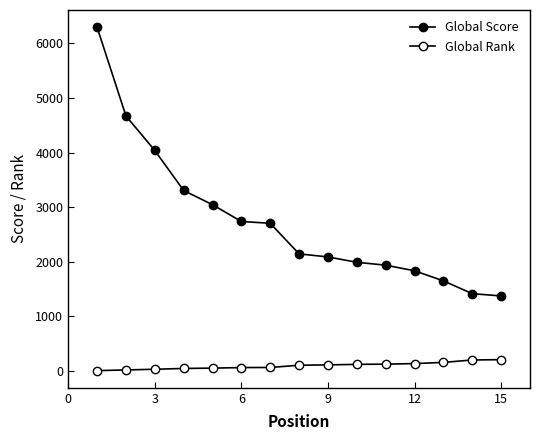

What is the greatest value displayed?

6295